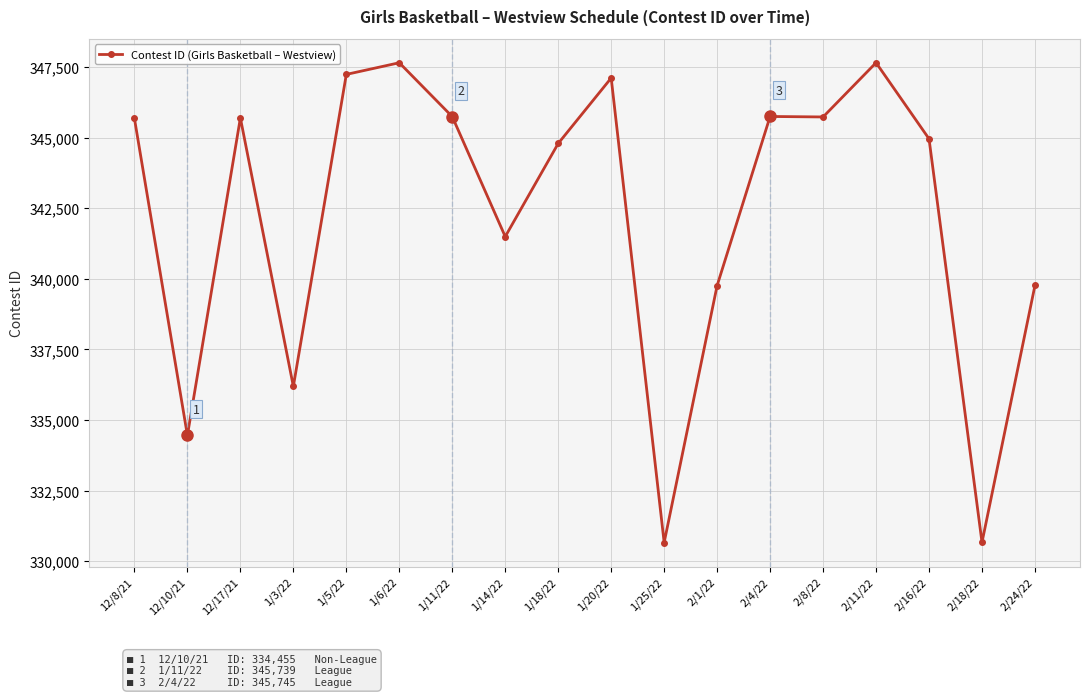

How many values are below 345675?

9